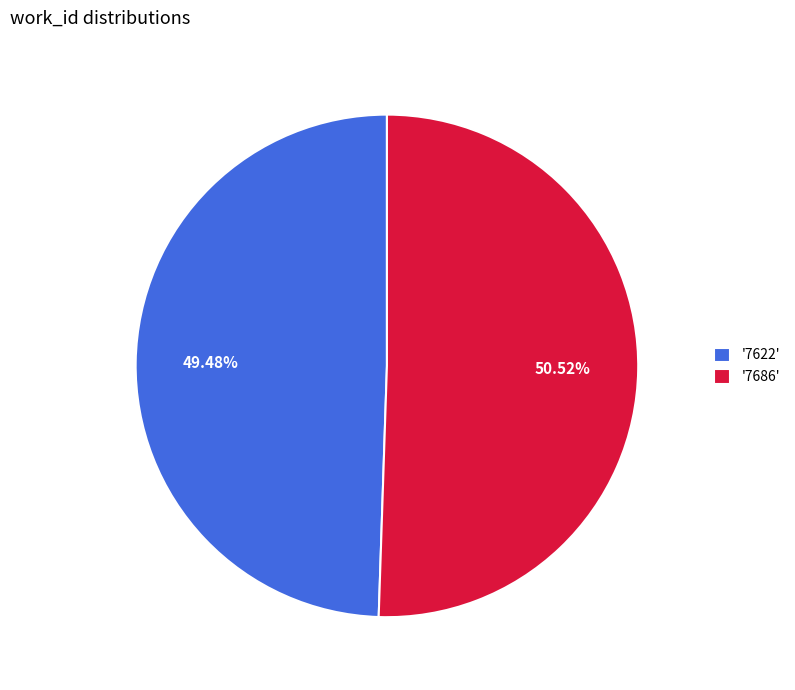

Is there a majority slice in this chart?

Yes